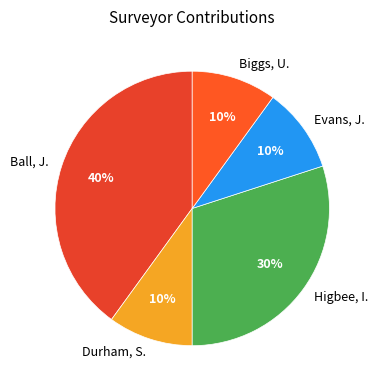

What is the ratio of the value at Higbee, I. to the value at Durham, S.?

3.0